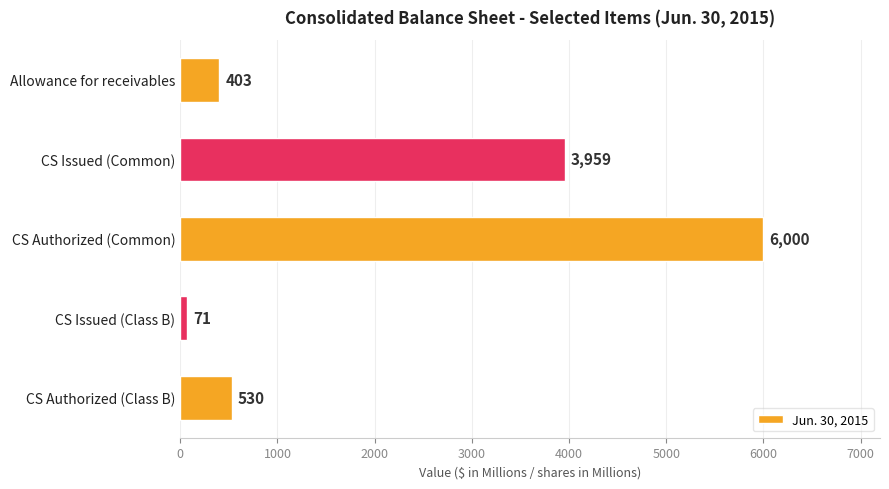

True or false: the data shows 530 at CS Authorized (Class B).

True